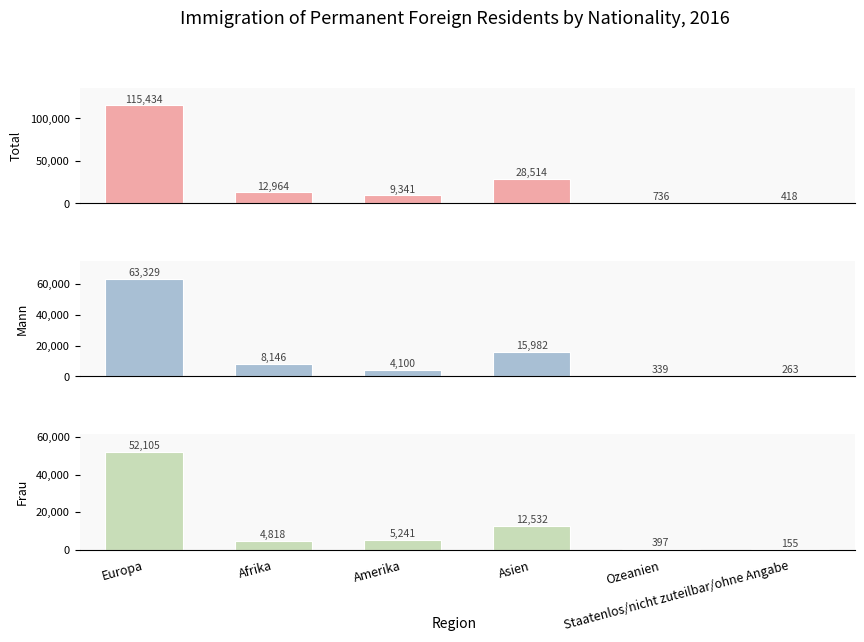

What is the label of the 4th bar from the right?

Amerika